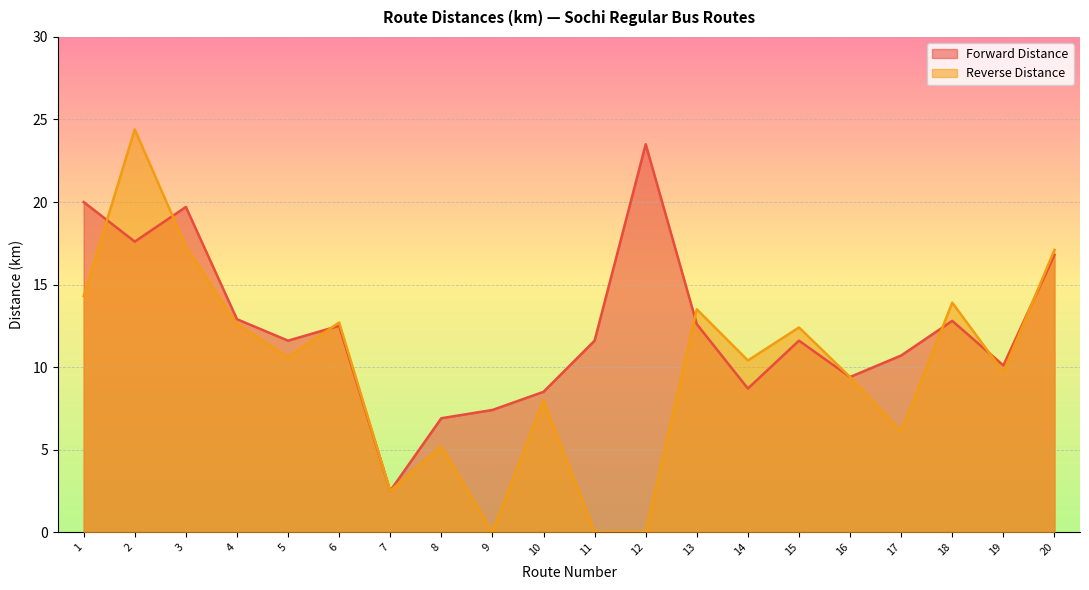

How many lines are shown in the chart?

2